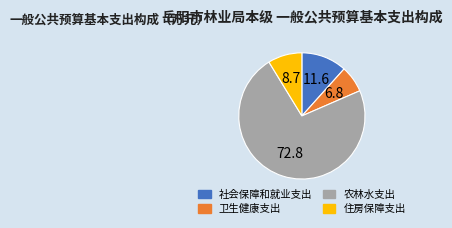

What is the largest slice in the pie chart?

农林水支出